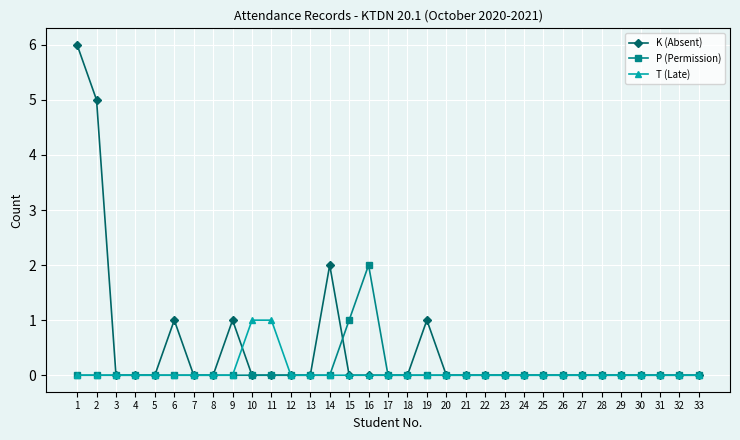

Which series has the largest total across all categories?

K (Absent)